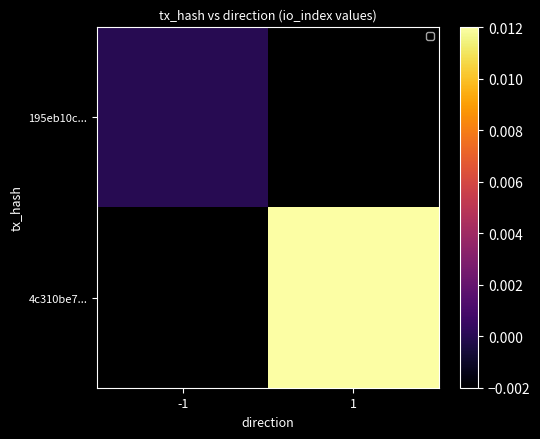

Is the value of 4c310be7... at 1 greater than the value of 195eb10c... at -1?

Yes